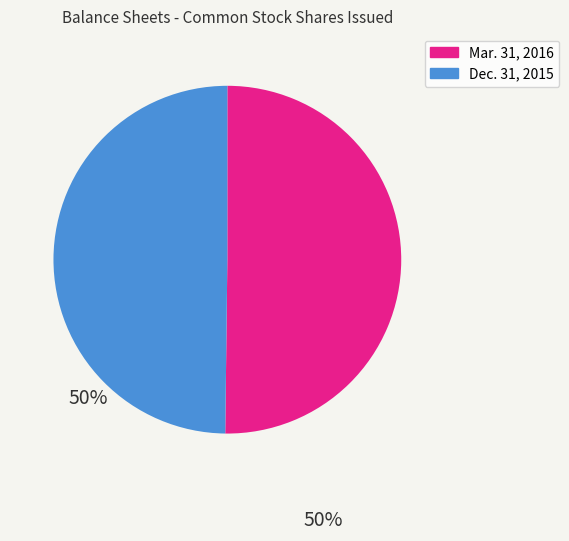

Do Mar. 31, 2016 and Dec. 31, 2015 together represent more than half of the pie?

Yes